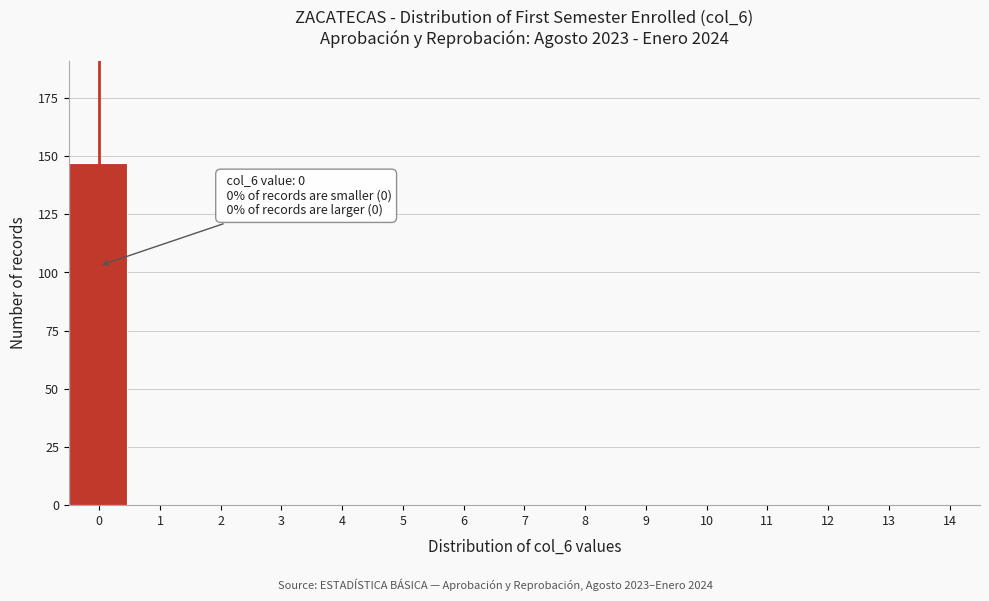

Reading right to left, list all the values displayed in this chart.

14=0	13=0	12=0	11=0	10=0	9=0	8=0	7=0	6=0	5=0	4=0	3=0	2=0	1=0	0=147